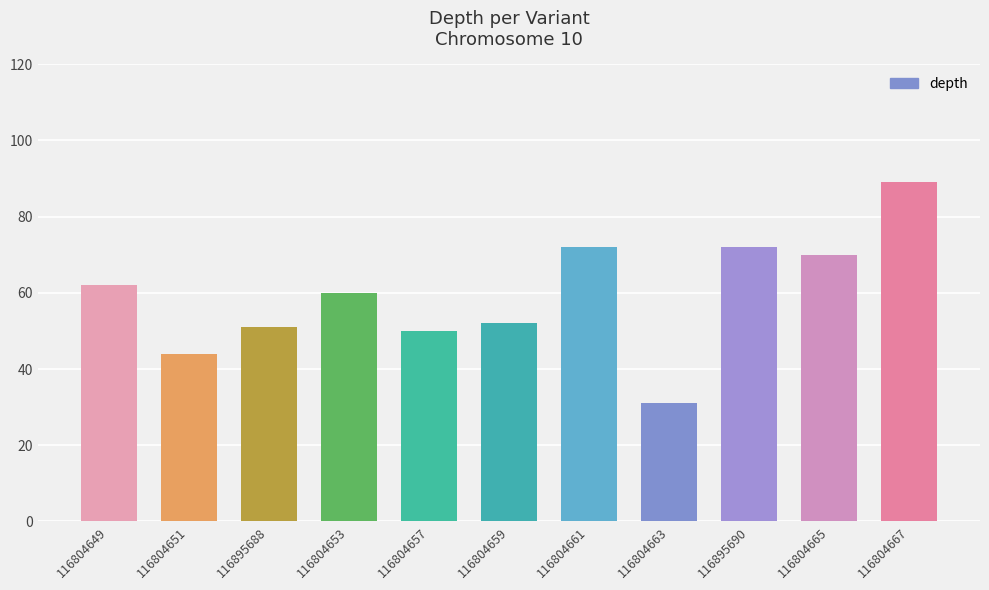

Reading right to left, extract all data points from this chart.

89	70	72	31	72	52	50	60	51	44	62